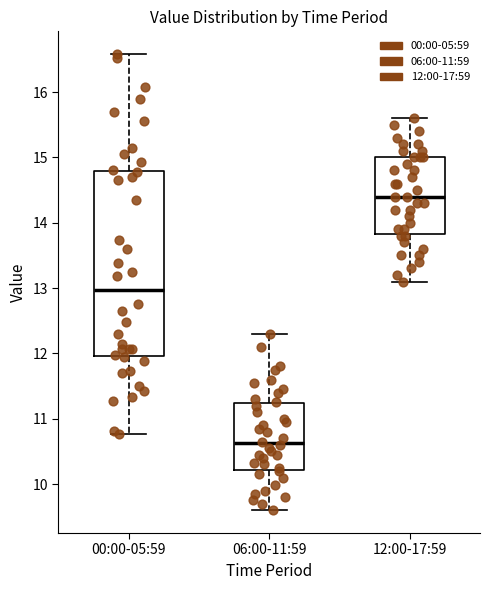

Which box is the tallest, from its lower edge to its upper edge?

00:00-05:59